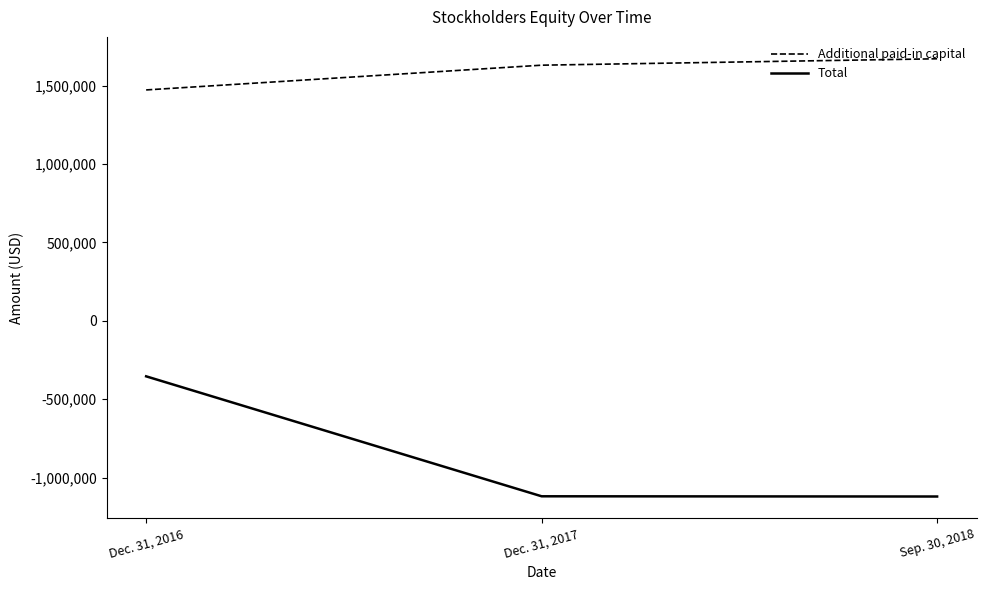

How many values in the Additional paid-in capital series are below 1630950?

1